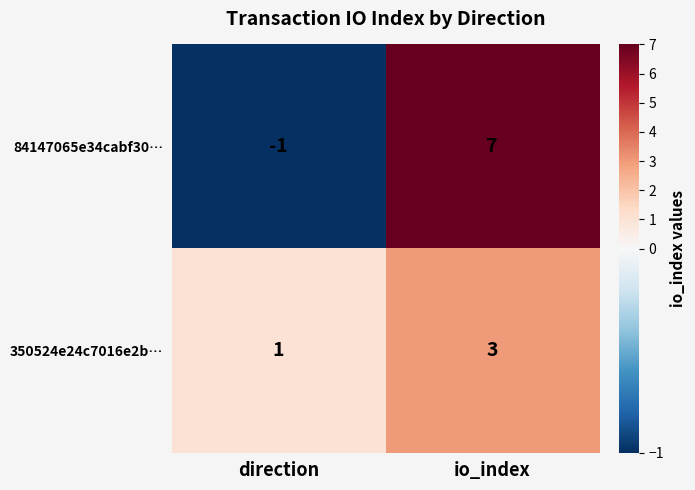

How many series are shown in this chart?

2